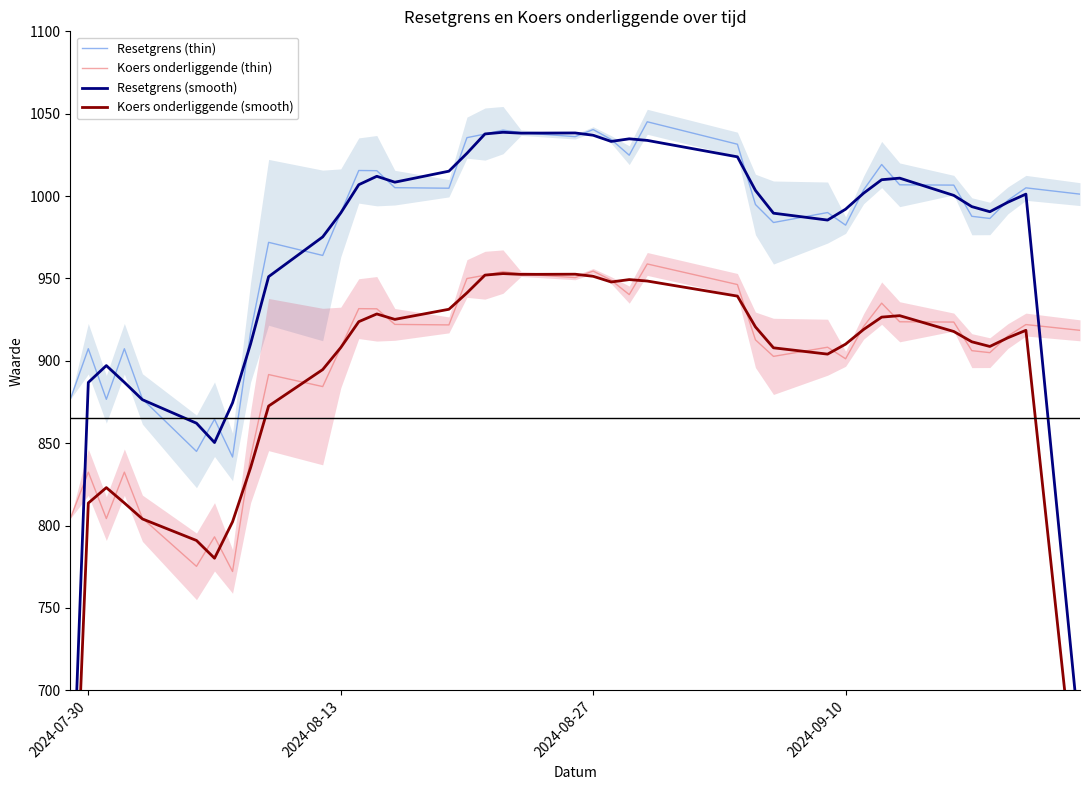

What is the lowest value of the Resetgrens (thin) series?

841.6